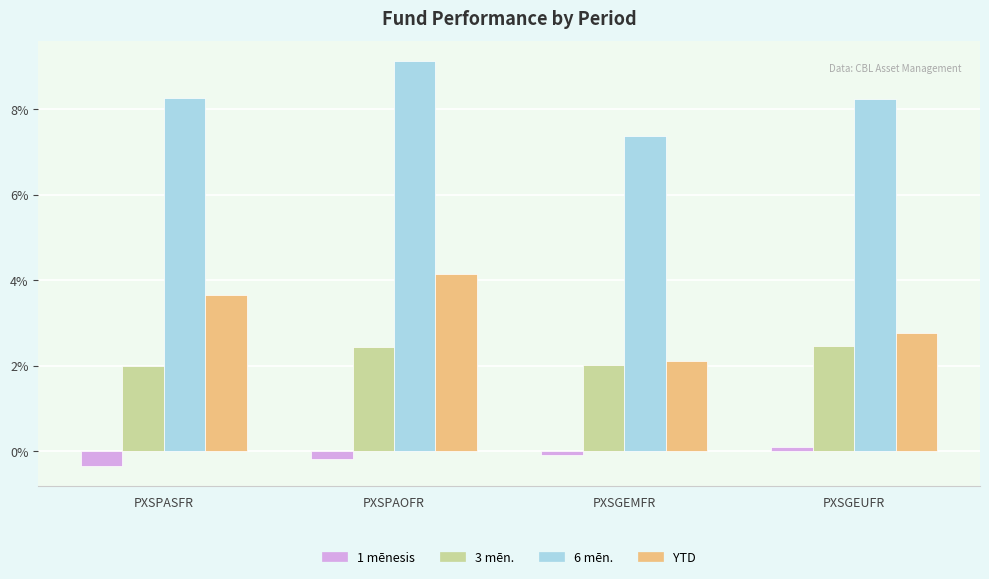

Which series has the largest range (max minus min)?

YTD